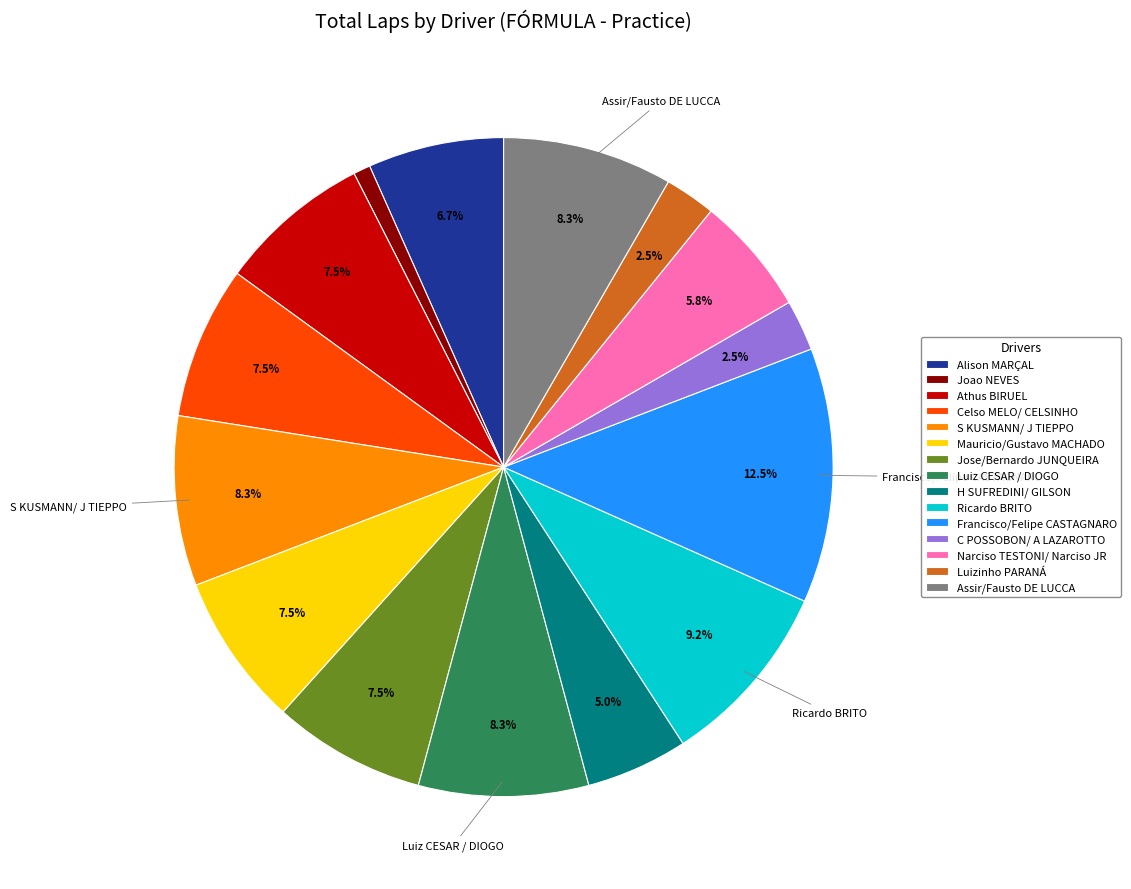

Is there a majority slice in this chart?

No